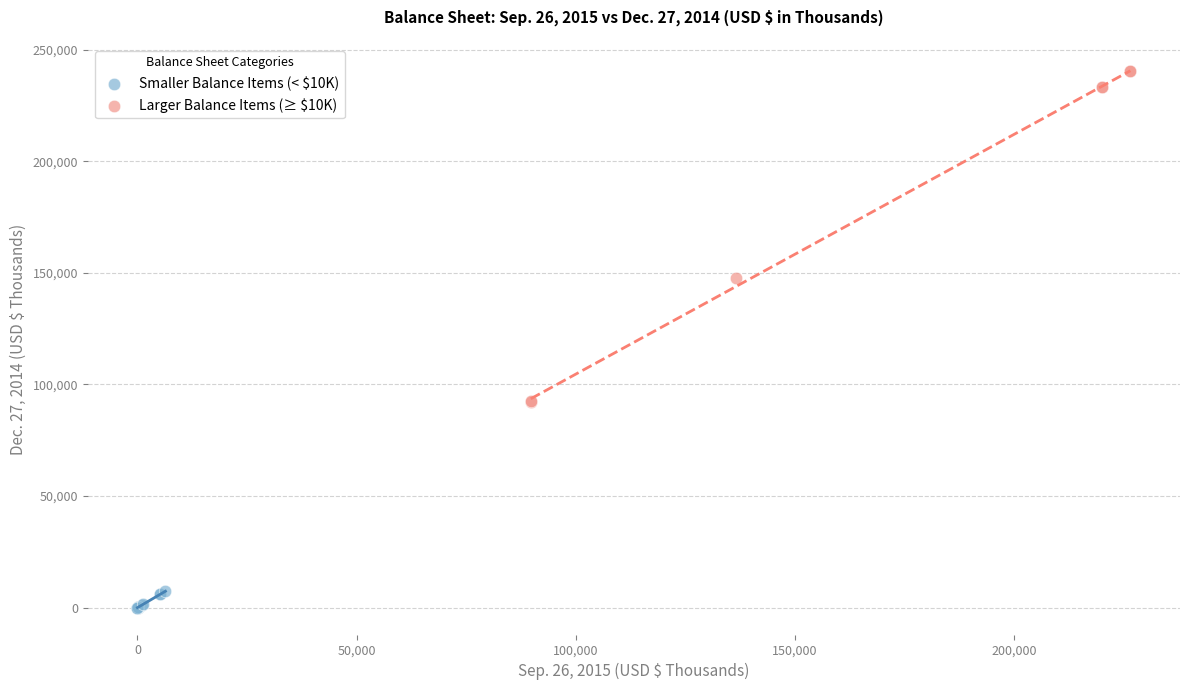

Which series has the widest spread of Y values?

Larger Balance Items (≥ $10K)